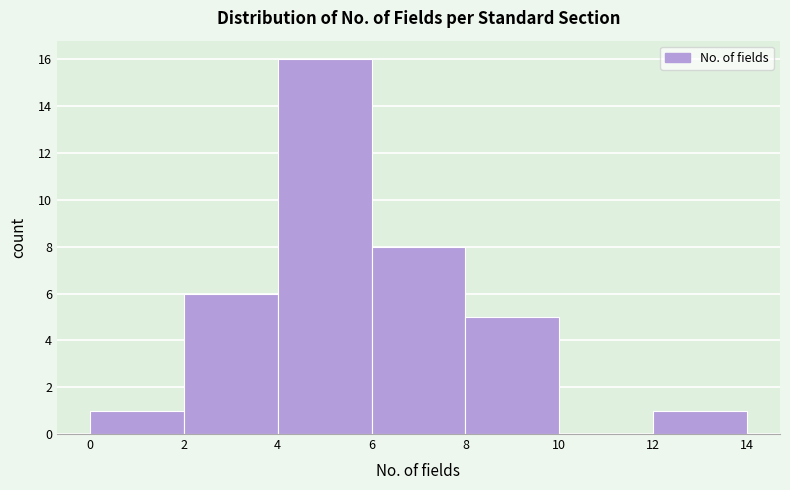

Reading left to right, transcribe this chart: for each bar, give the range it covers on the x-axis and its height. The values are not printed on the chart, so give them approximately, as read against the axis.

0 to 2: 1
2 to 4: 6
4 to 6: 16
6 to 8: 8
8 to 10: 5
10 to 12: 0
12 to 14: 1